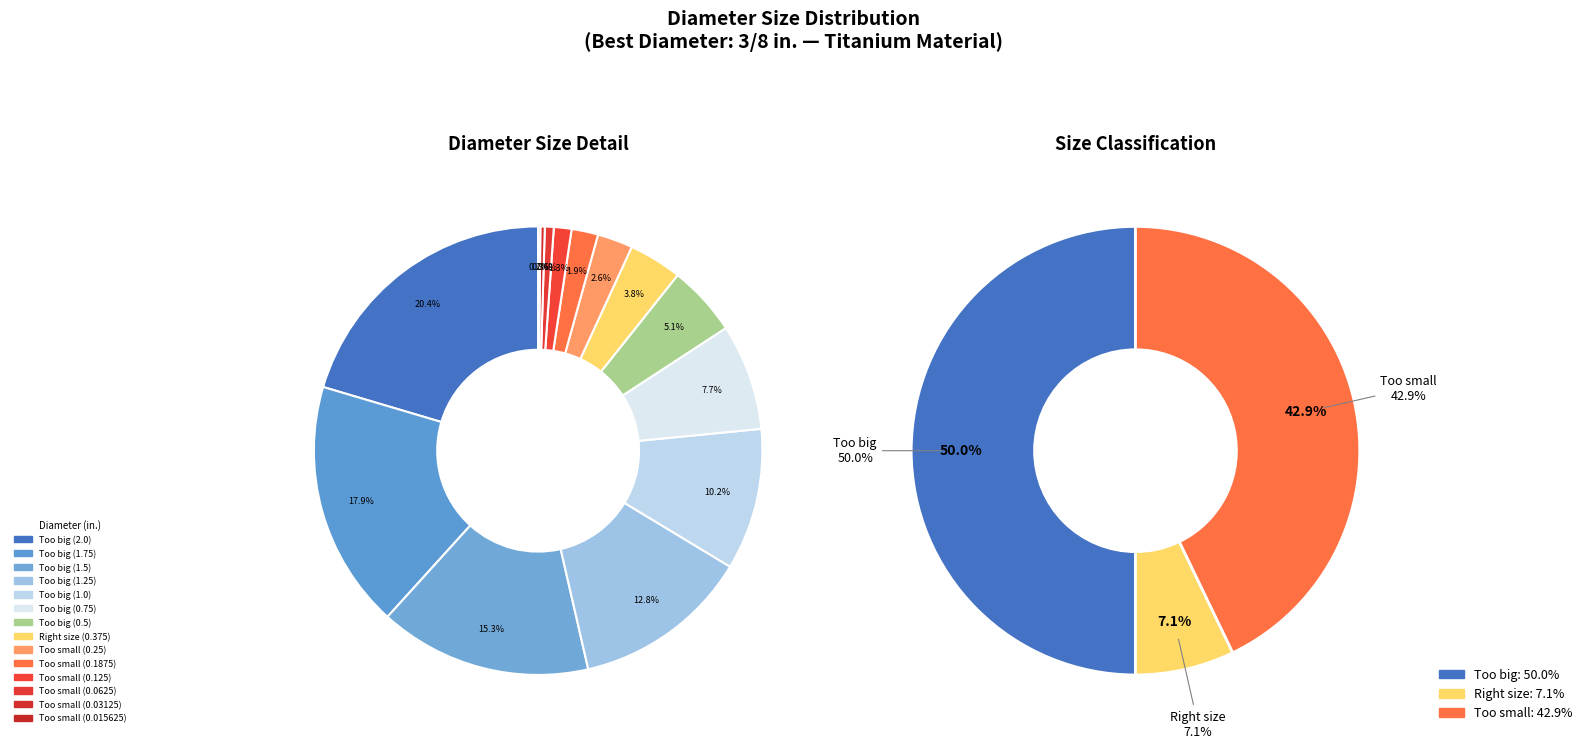

How many segments does this pie chart have?

14